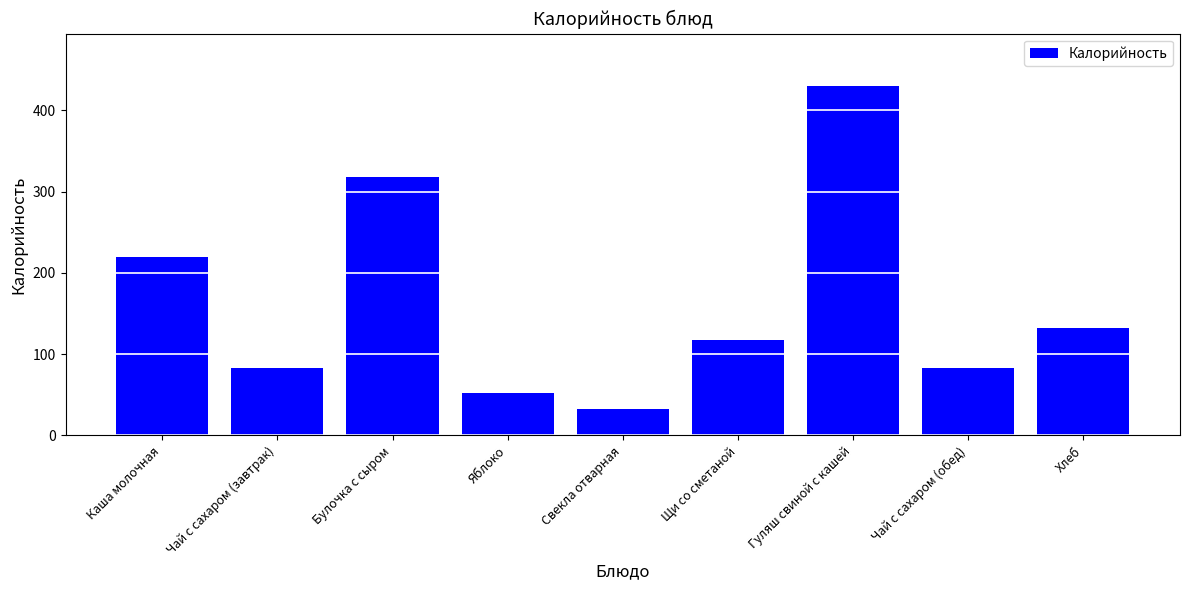

What is the maximum value shown in the chart?

429.8